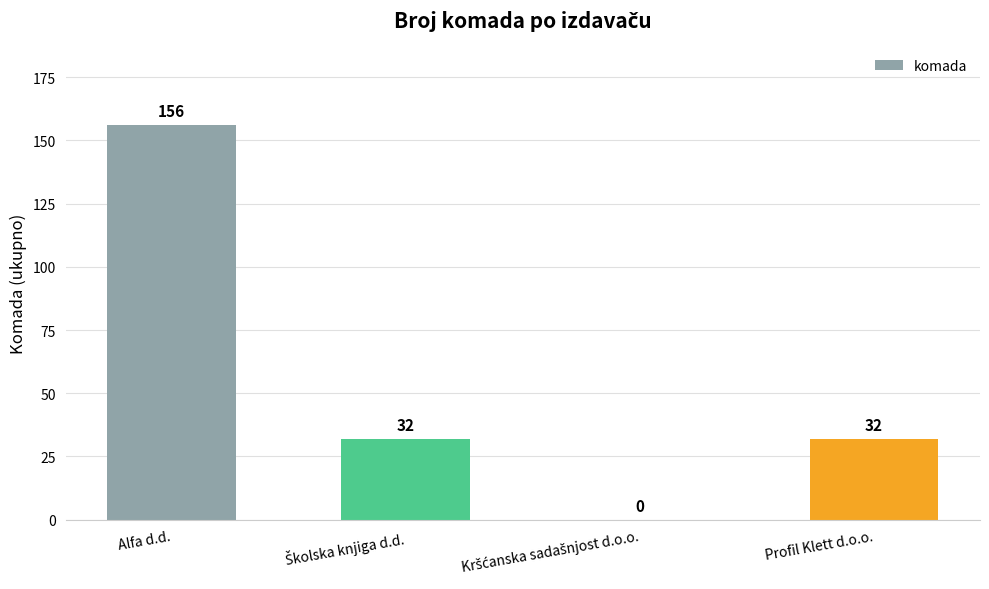

What is the change in value from Alfa d.d. to Profil Klett d.o.o.?

-124